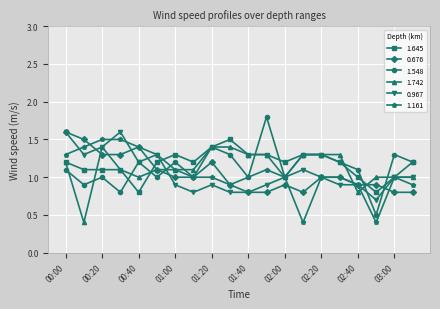

What is the minimum value shown in the chart?

0.4